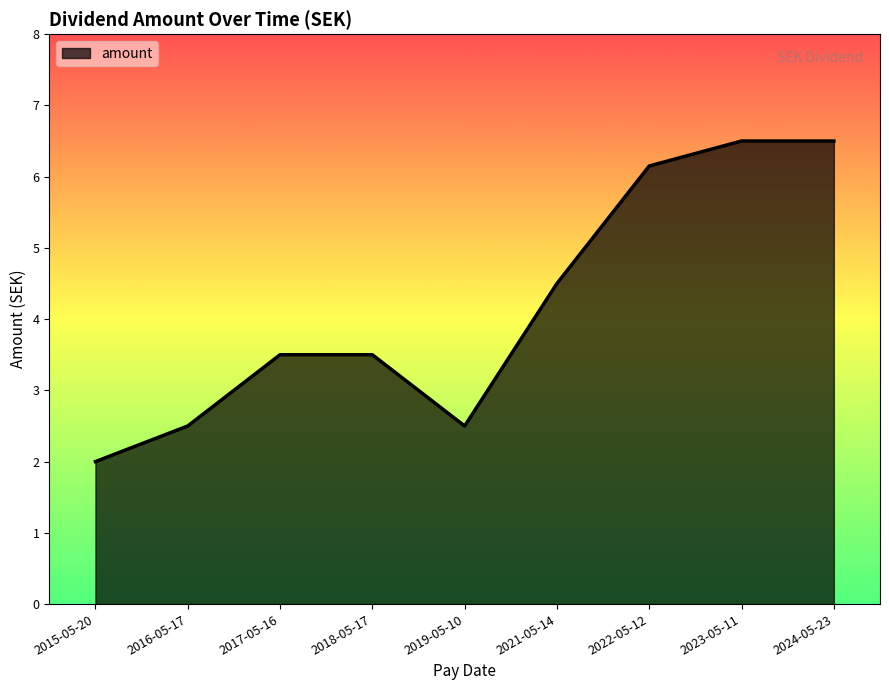

Which label corresponds to the smallest value in the chart?

2015-05-20